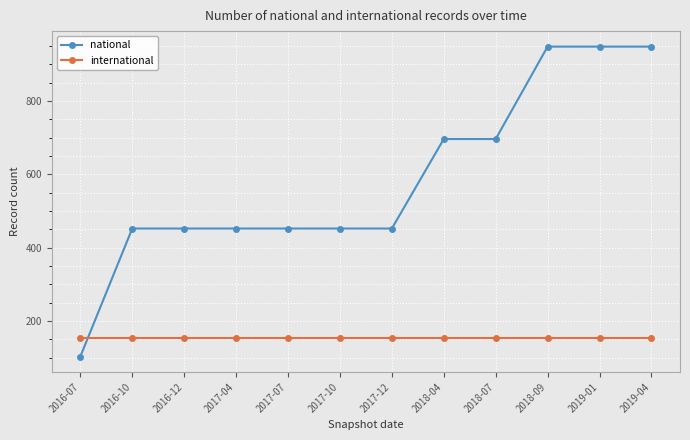

What is the sum of the national values at 2017-04 and 2016-12?

904